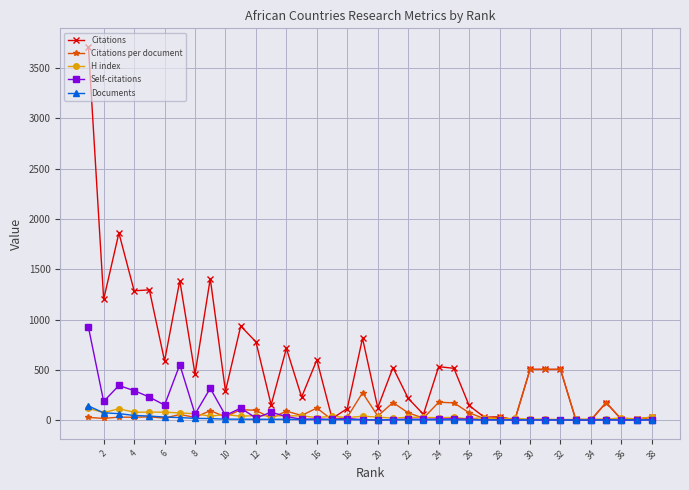

The value of Citations at 8 is 457.0. True or false?

True